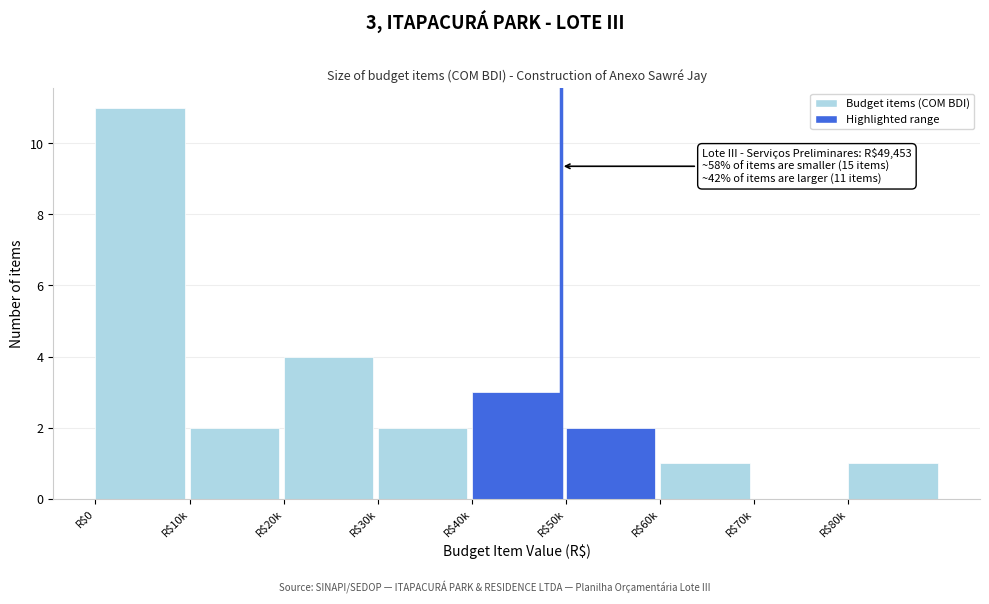

At which category does the chart reach its peak across all series?

R$0